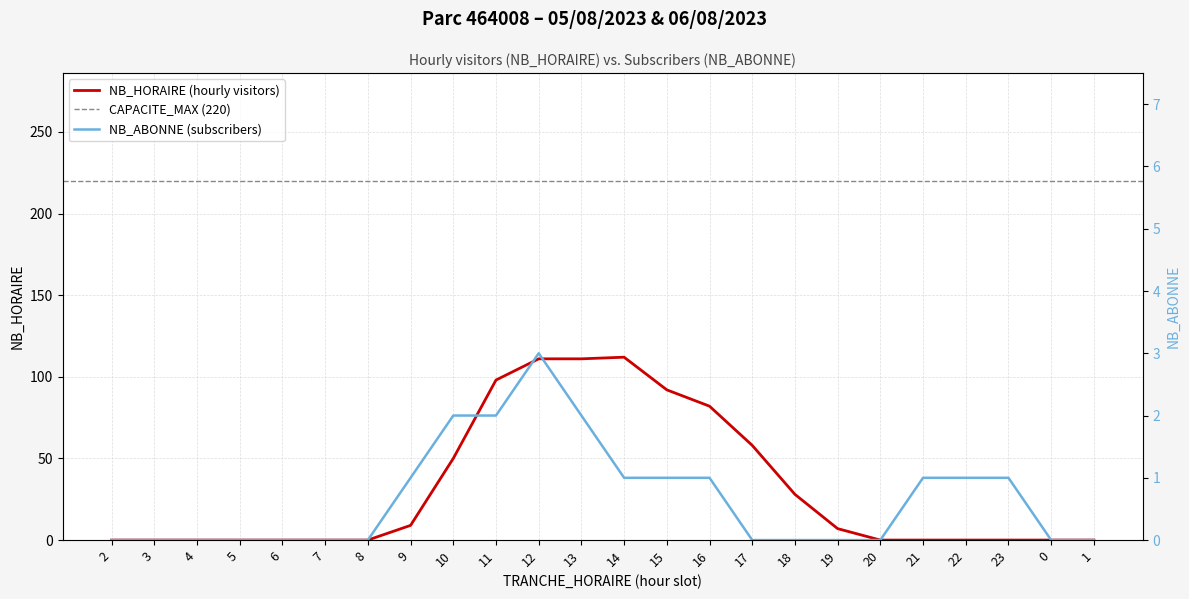

Is it true that NB_ABONNE equals -2 at 17?

False